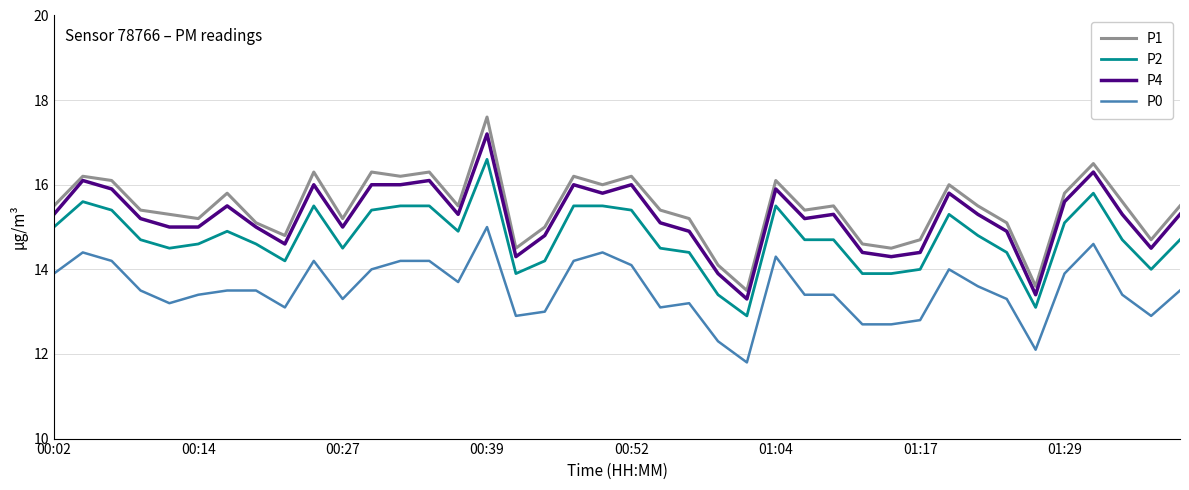

What is the highest value of the P1 series?

17.6